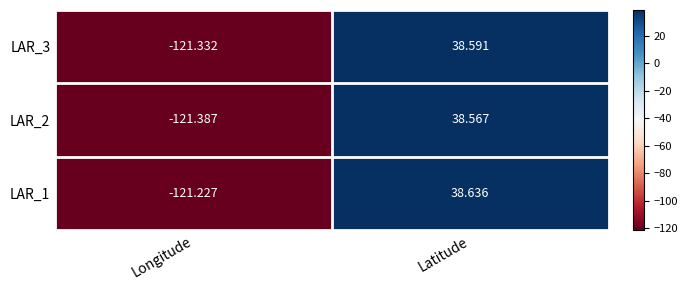

Which series has the largest range (max minus min)?

LAR_2